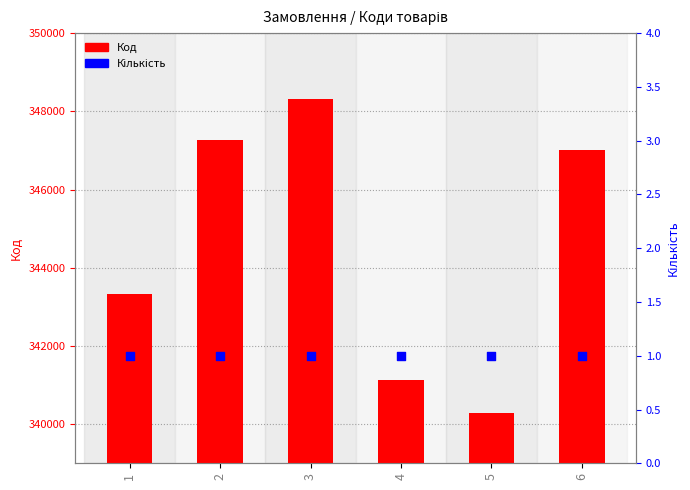

Which series has the largest Y range (max minus min)?

Код